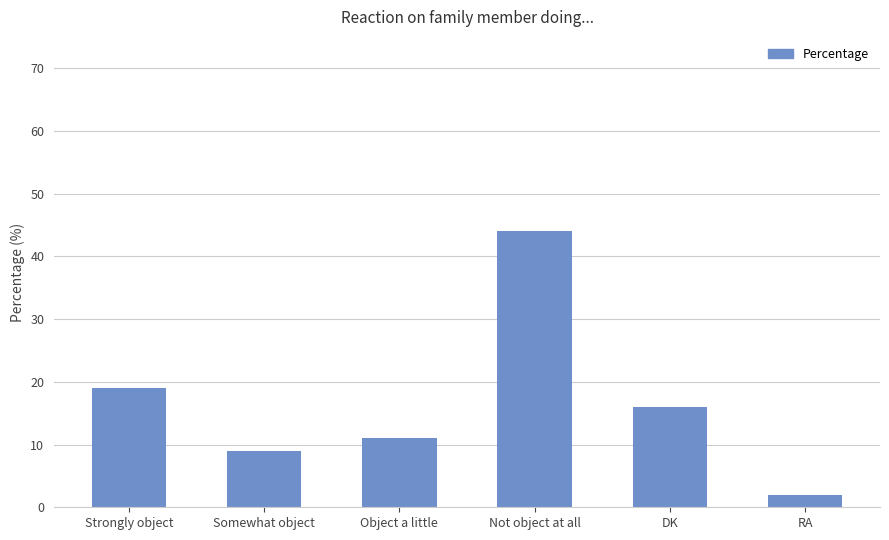

What is the label of the 3rd bar from the left?

Object a little